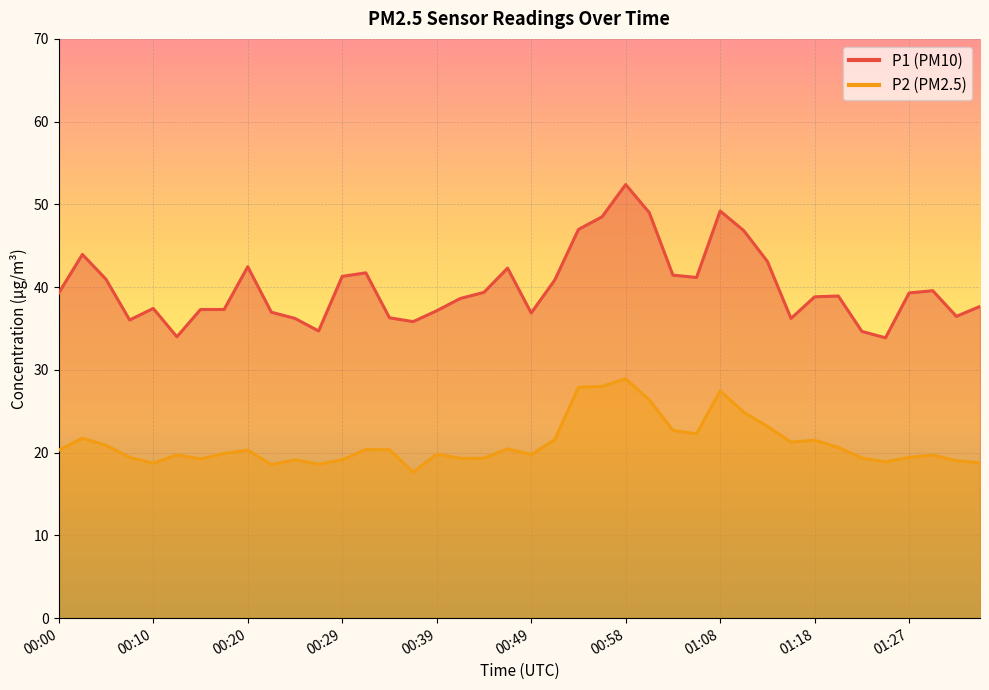

How many interior local valleys does the P1 series have?

9